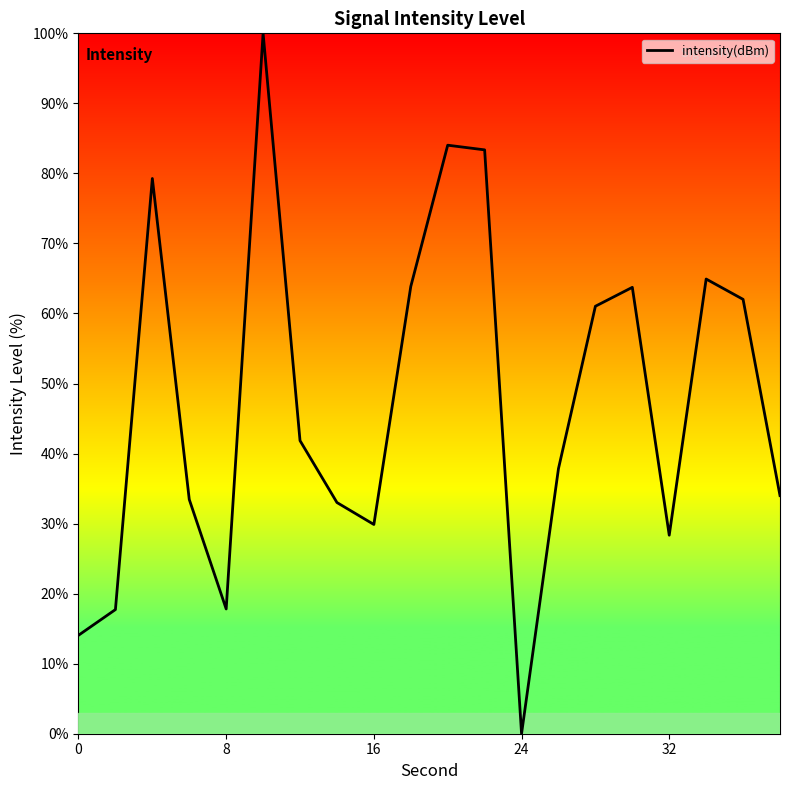

Is this an area chart (filled region under the line)?

No